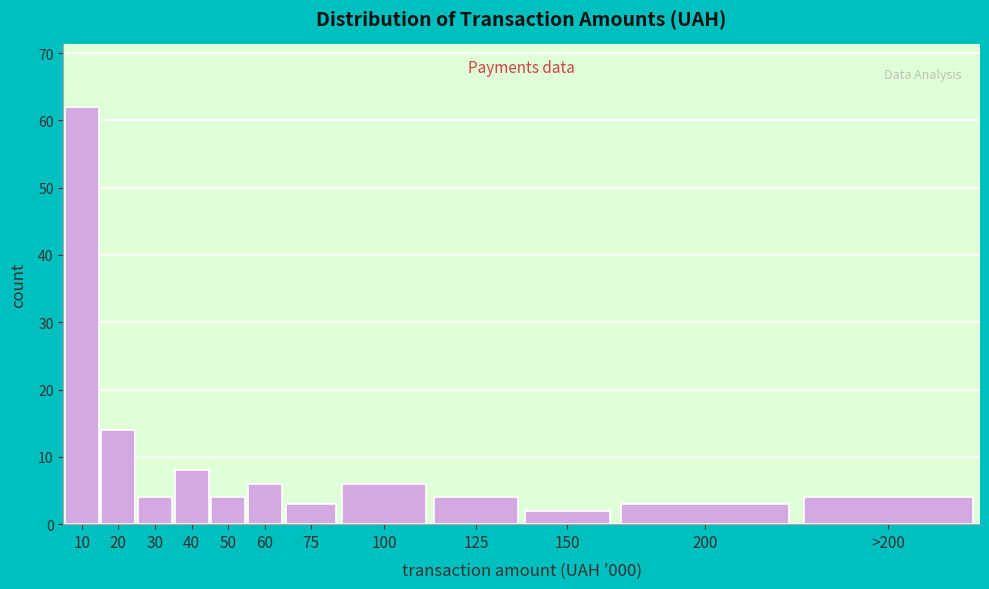

Reading right to left, what are all the values shown in this chart?

>200=4	200=3	150=2	125=4	100=6	75=3	60=6	50=4	40=8	30=4	20=14	10=62